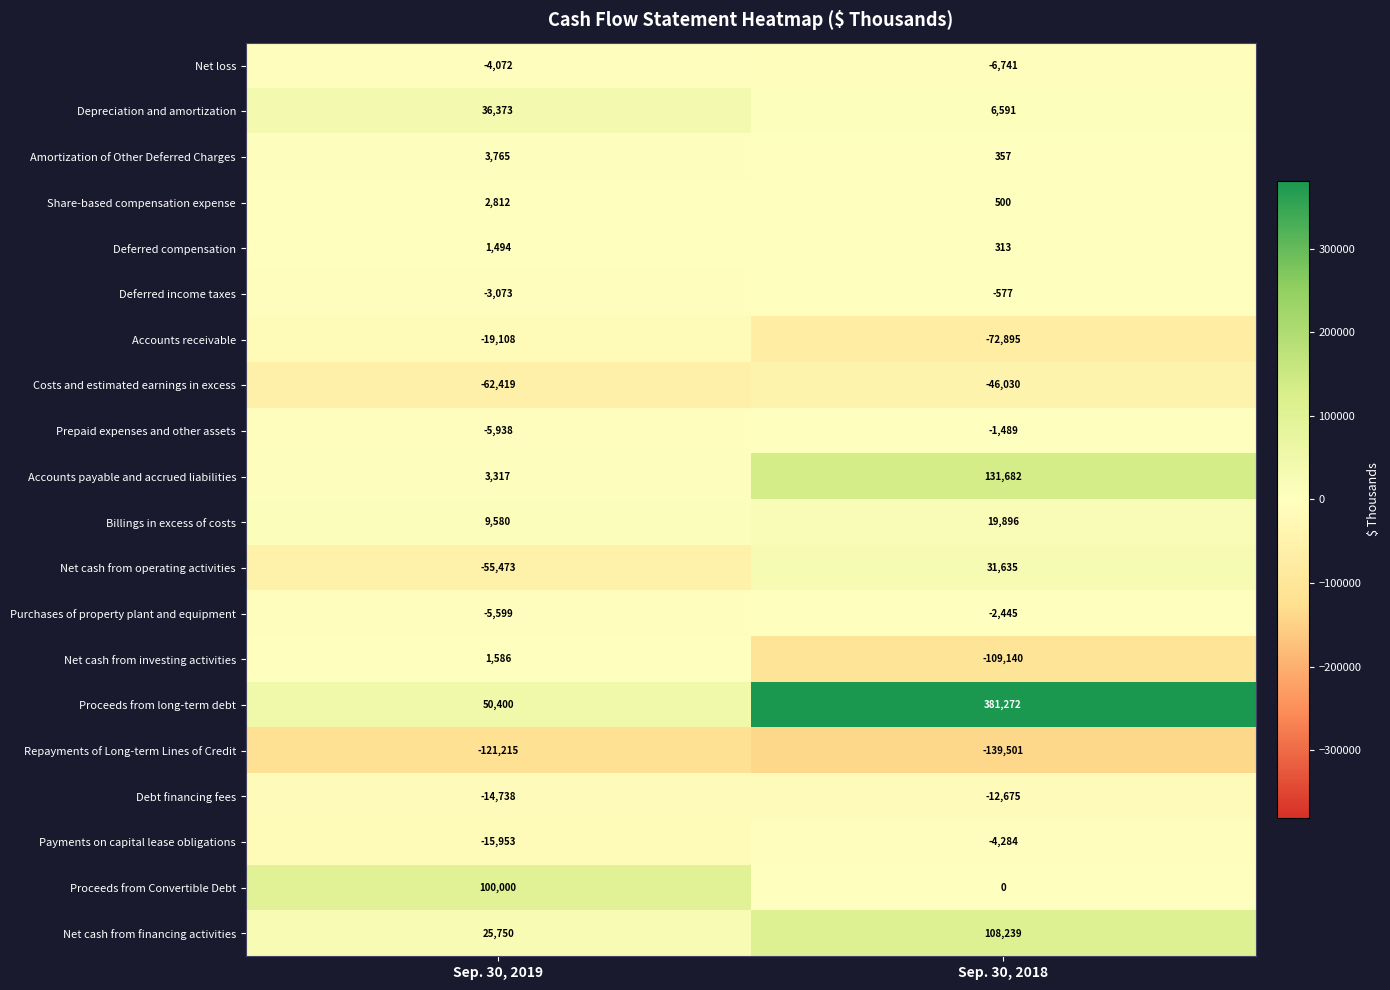

How many series are shown in this chart?

20